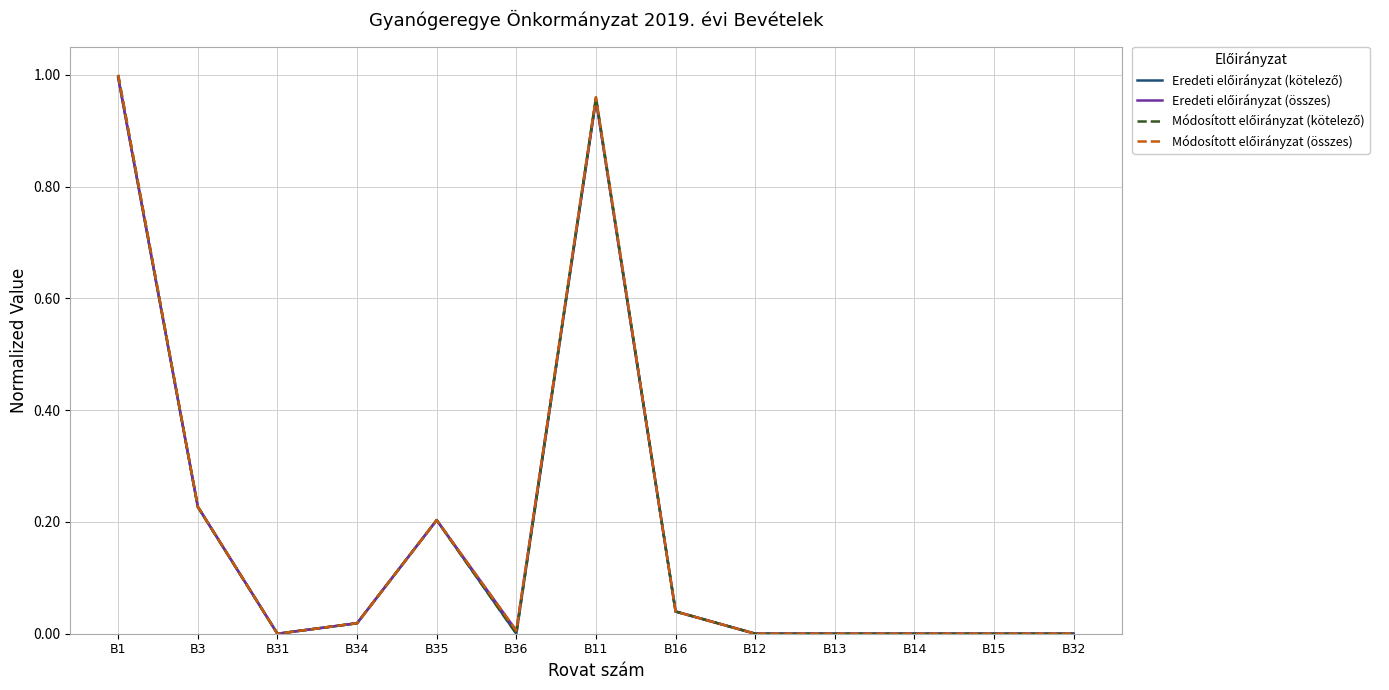

At which category does the chart reach its peak across all series?

B1